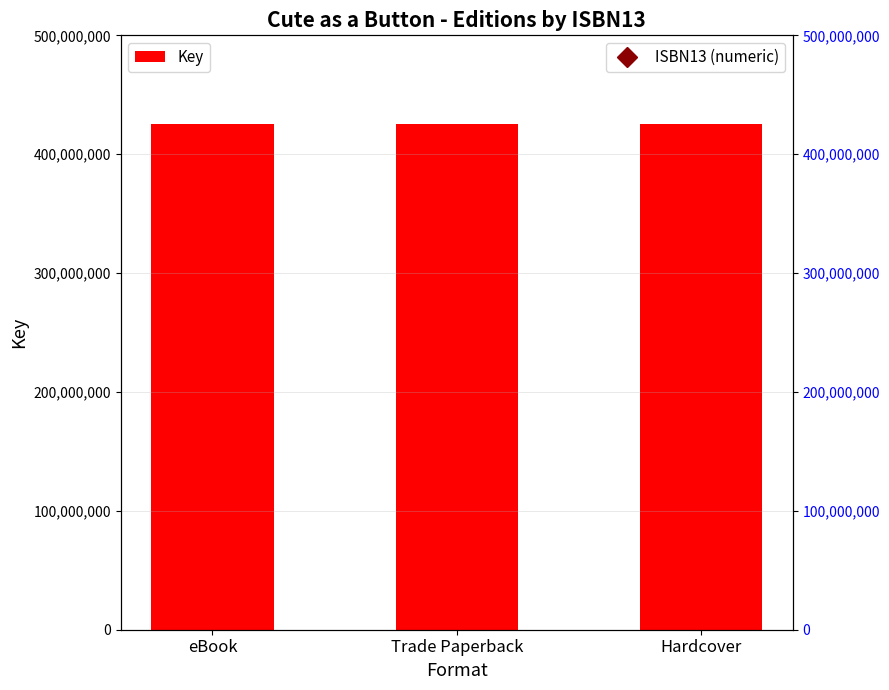

What is the difference between the ISBN13 (numeric) values at Trade Paperback and eBook?

23